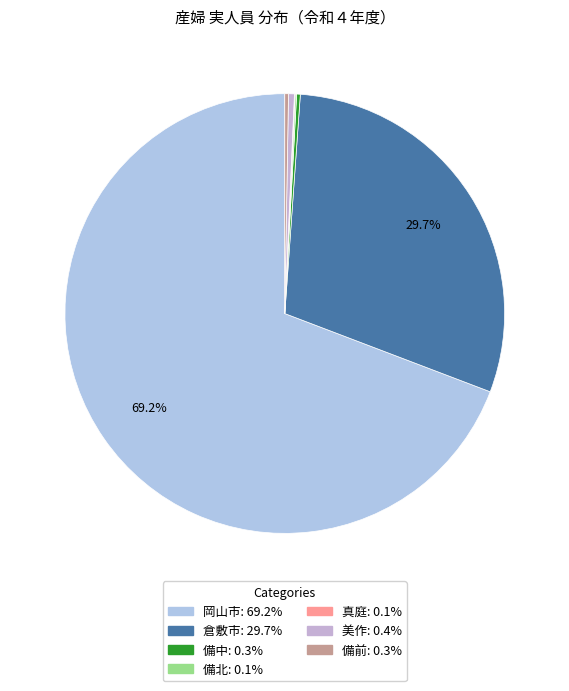

The 真庭 slice represents 11% of the pie. True or false?

False